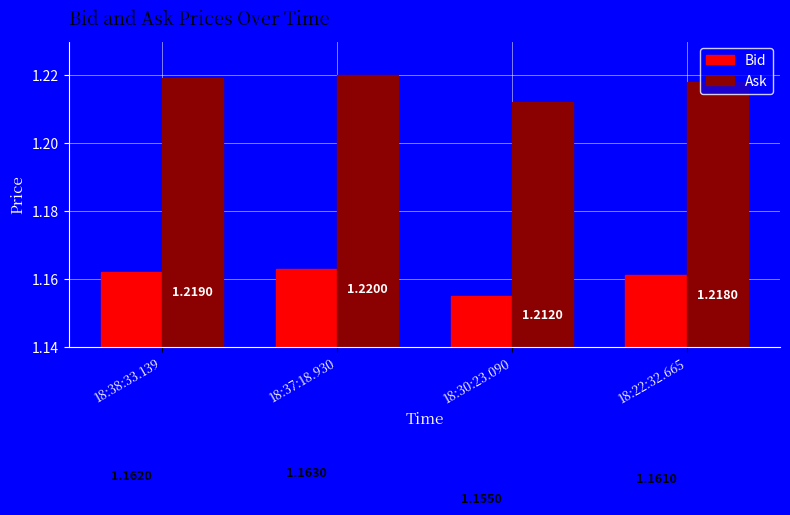

List the labels in order of Ask value, smallest first.

18:30:23.090, 18:22:32.665, 18:38:33.139, 18:37:18.930